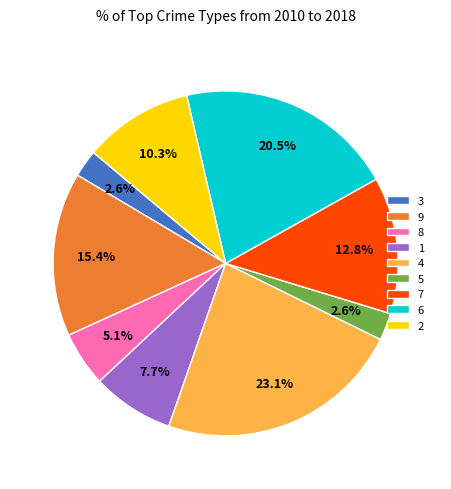

Approximately how many times larger is the value at 4 compared to 8?

4.5